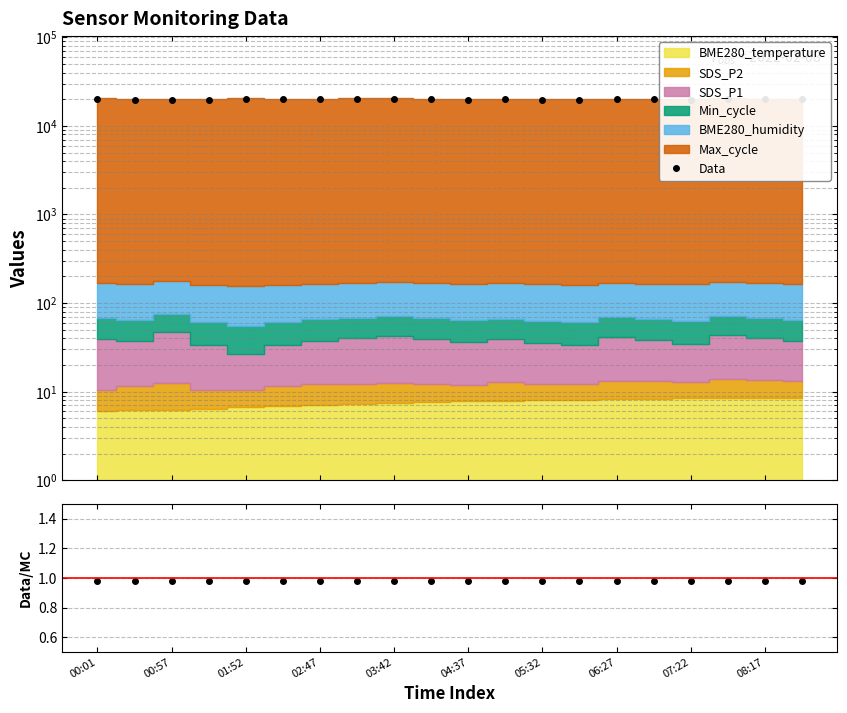

The value of Data at 02:47 is 19909.4. True or false?

True